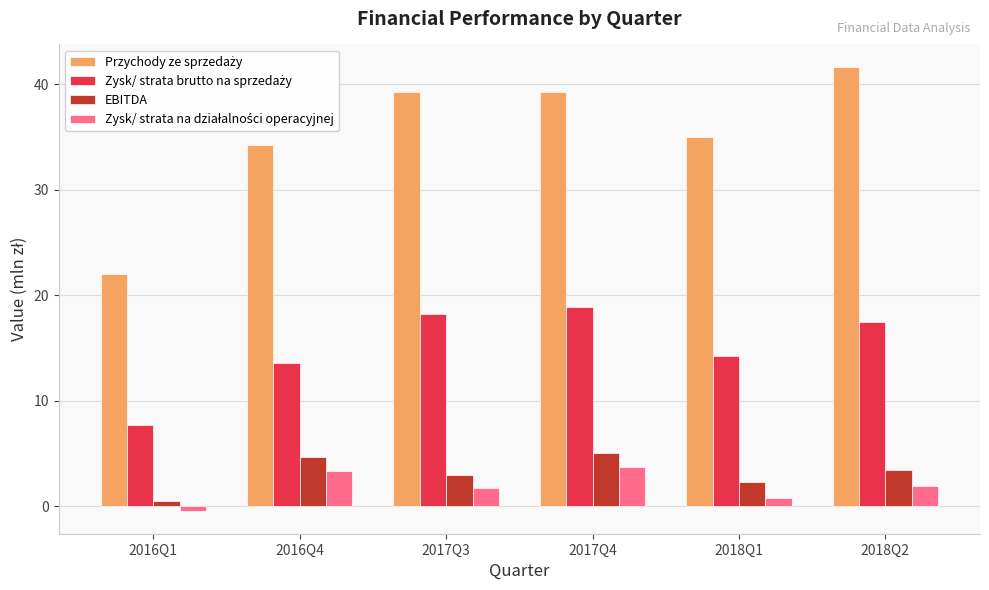

Count the number of categories in the chart.

6